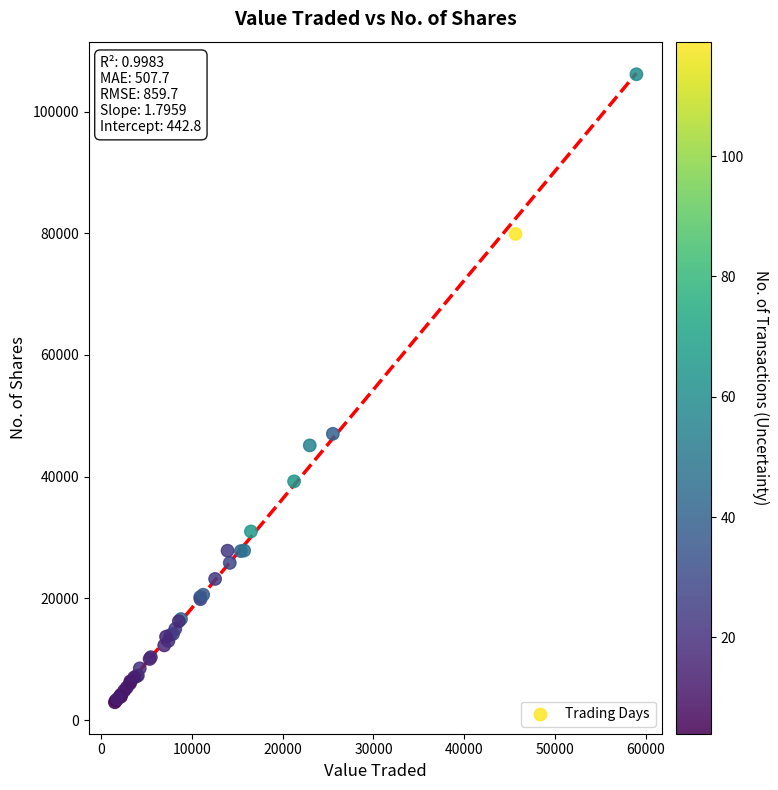

What Y value in the scatter plot is closest to 54529?

47049